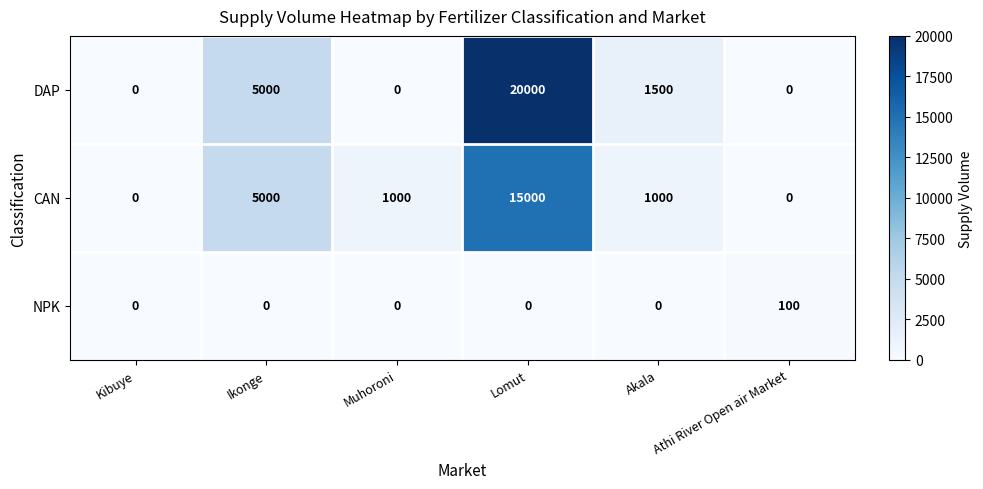

Which series has the widest spread of values?

DAP